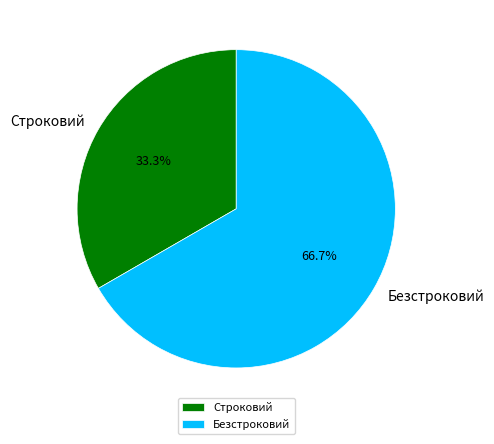

How many segments does this pie chart have?

2